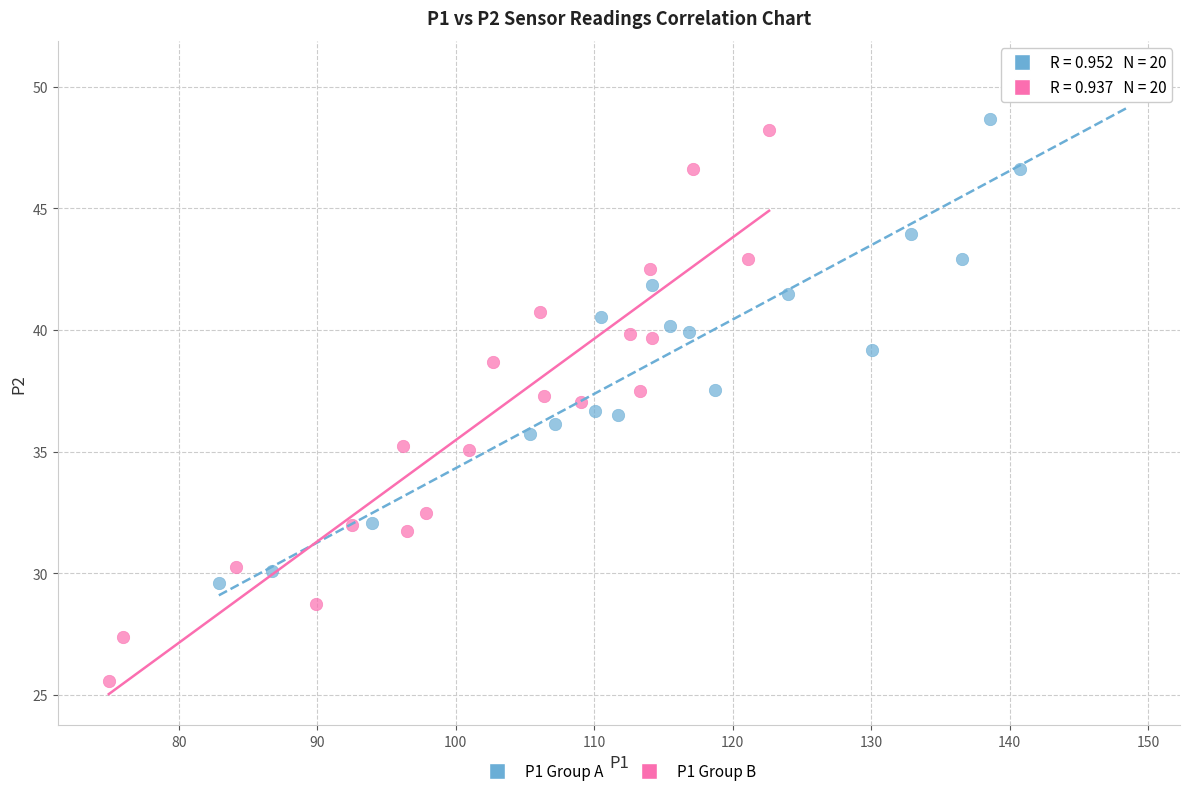

Which series reaches the minimum Y coordinate?

P1 Group B